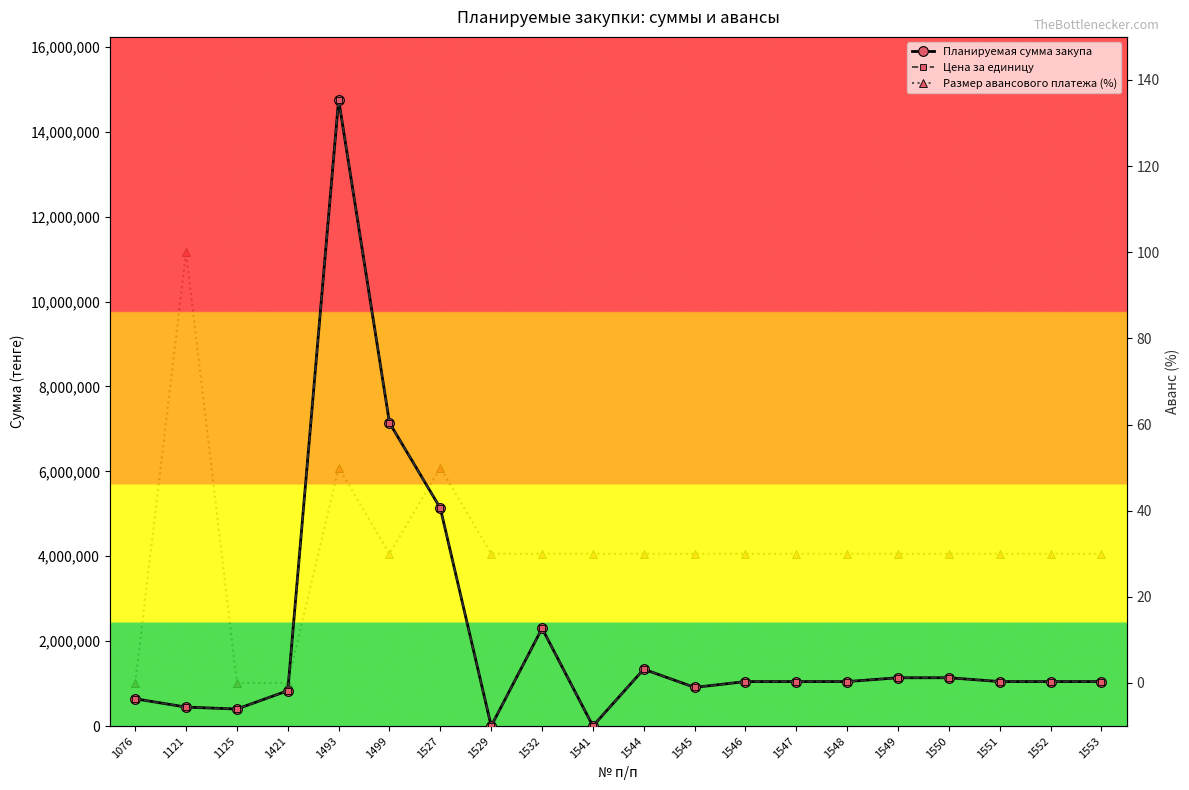

What is the difference between the maximum and minimum values in the Планируемая сумма закупа series?

14757857